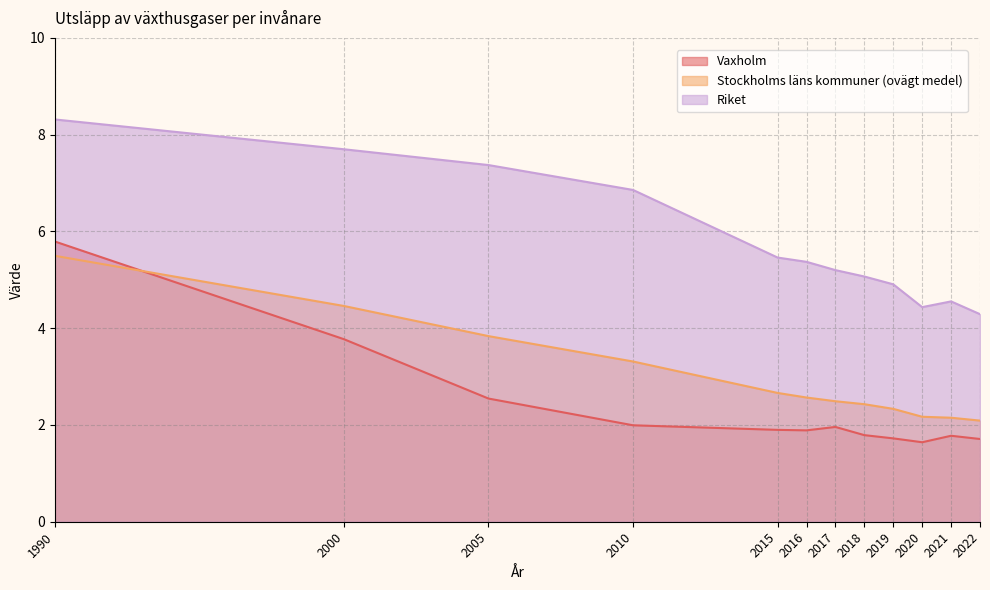

What is the sum of all Stockholms läns kommuner (ovägt medel) values?

36.0